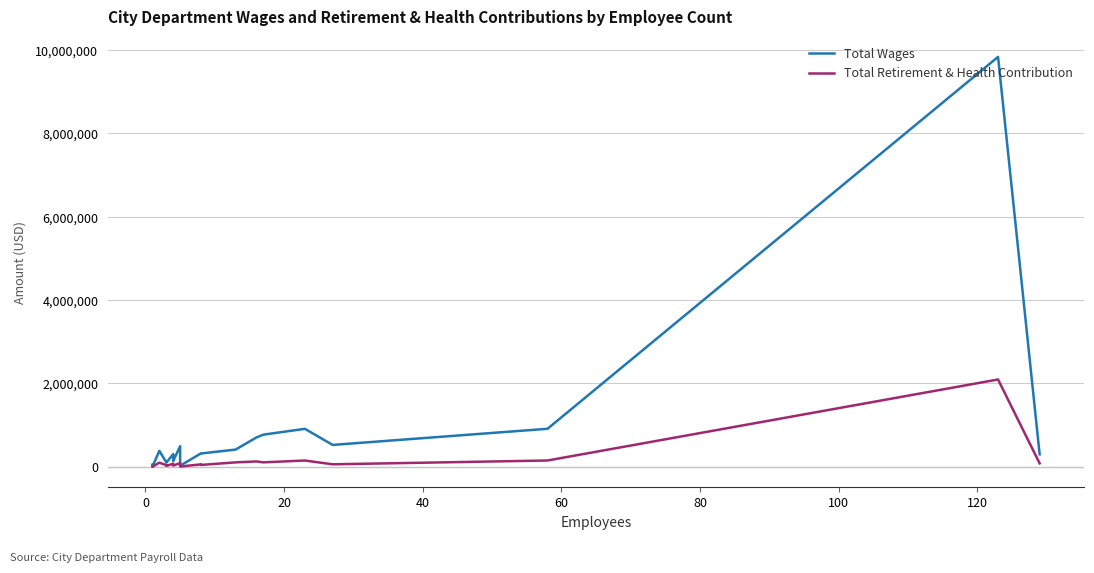

At how many categories does at least one series exceed 9326650?

1